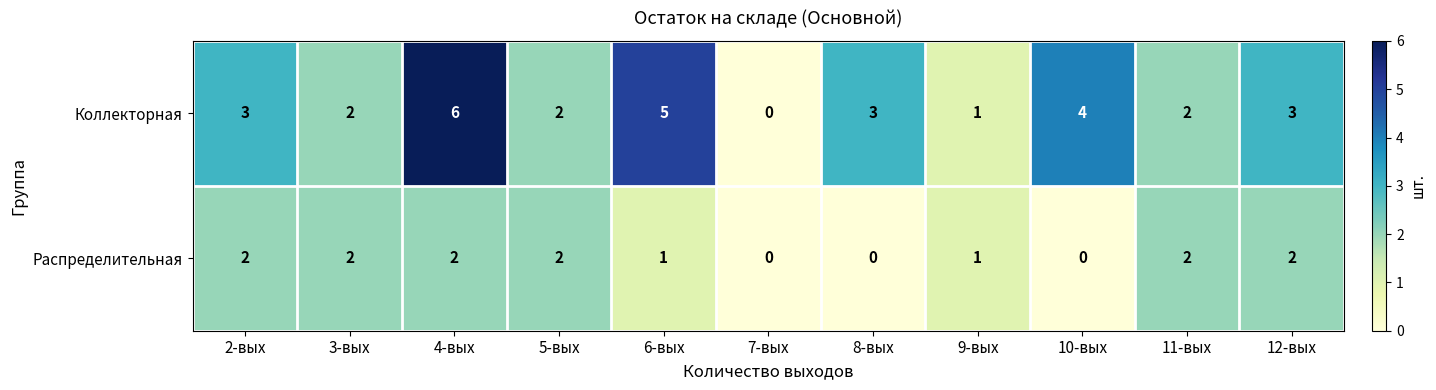

Reading left to right, transcribe all the data shown in this chart.

Коллекторная: 2-вых=3	3-вых=2	4-вых=6	5-вых=2	6-вых=5	7-вых=0	8-вых=3	9-вых=1	10-вых=4	11-вых=2	12-вых=3
Распределительная: 2-вых=2	3-вых=2	4-вых=2	5-вых=2	6-вых=1	7-вых=0	8-вых=0	9-вых=1	10-вых=0	11-вых=2	12-вых=2